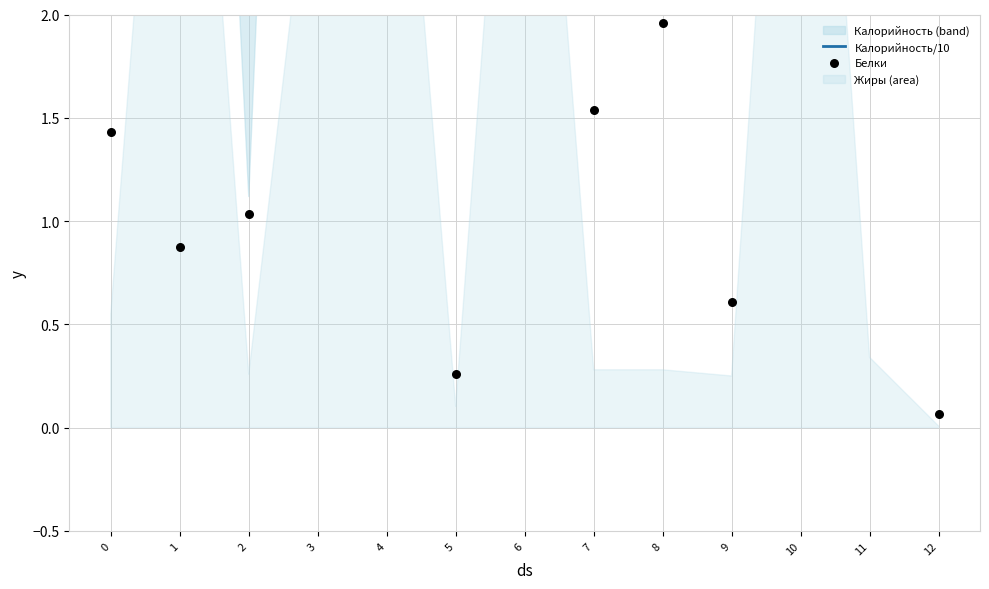

What is the total value across all series at 2?

3.2